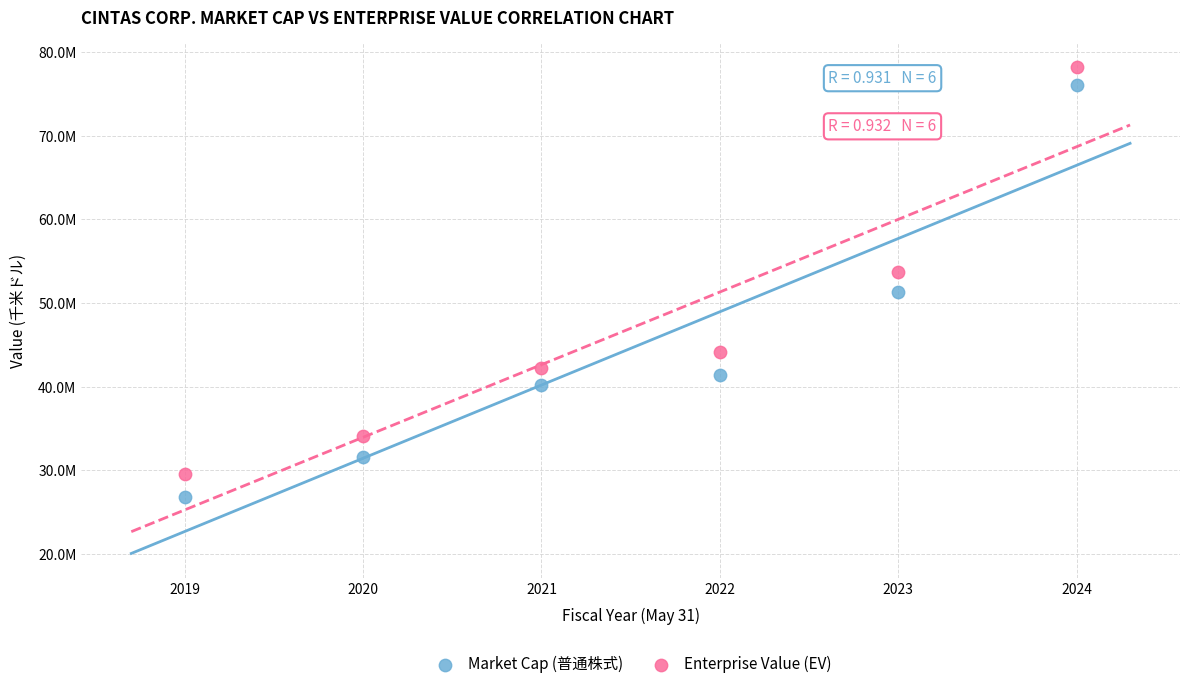

Which series reaches the minimum Y coordinate?

Market Cap (普通株式)